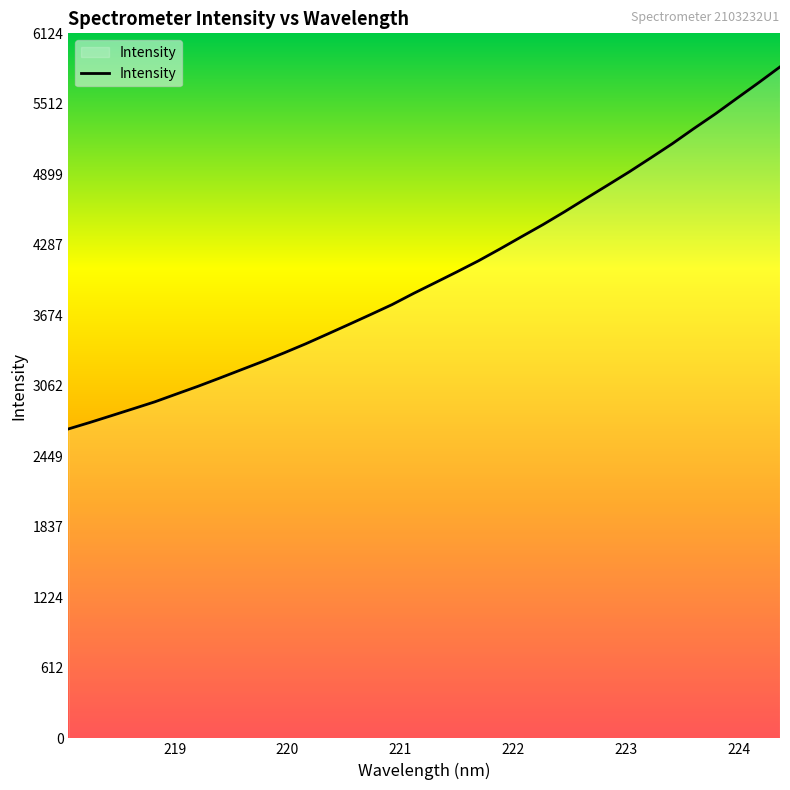

Reading left to right, extract all data points from this chart.

2688.0	2744.6	2803.8	2863.3	2923.3	2991.1	3058.3	3129.3	3201.7	3273.9	3349.3	3428.1	3511.7	3596.1	3681.6	3768.3	3865.8	3958.6	4052.1	4148.0	4251.4	4357.8	4463.4	4574.9	4690.9	4805.6	4921.4	5042.8	5166.0	5297.4	5424.9	5560.4	5695.0	5833.1